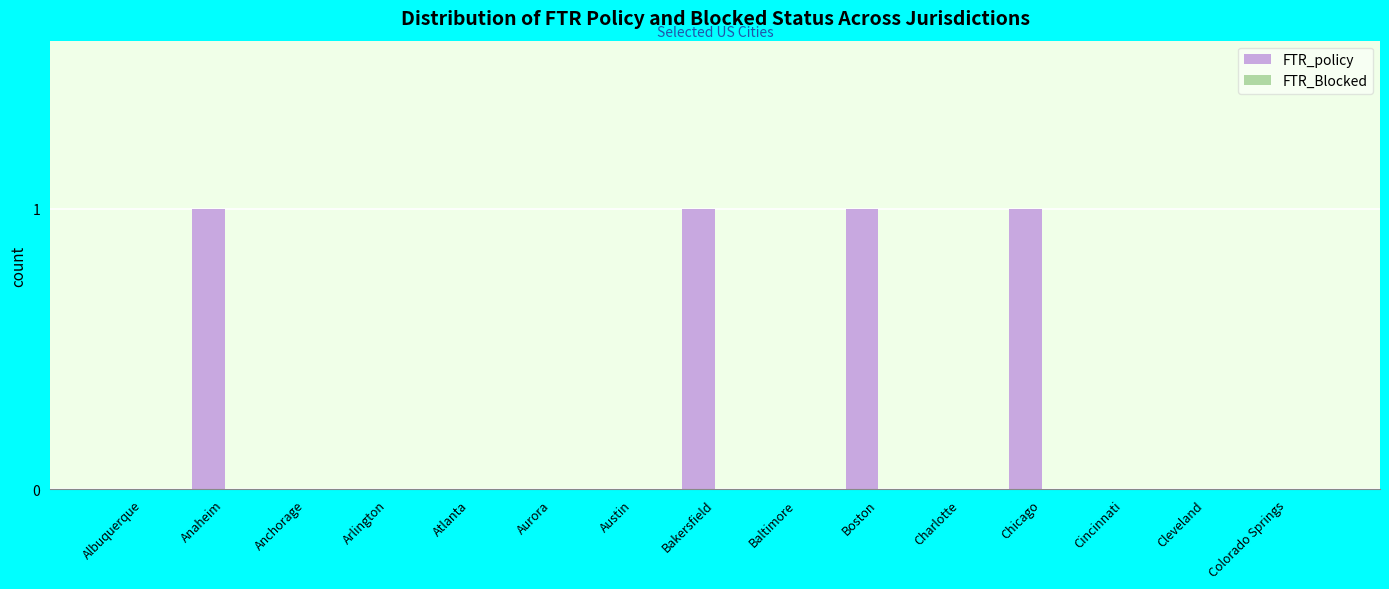

Reading right to left, extract all data points from this chart.

Colorado Springs=0	Cleveland=0	Cincinnati=0	Chicago=1	Charlotte=0	Boston=1	Baltimore=0	Bakersfield=1	Austin=0	Aurora=0	Atlanta=0	Arlington=0	Anchorage=0	Anaheim=1	Albuquerque=0